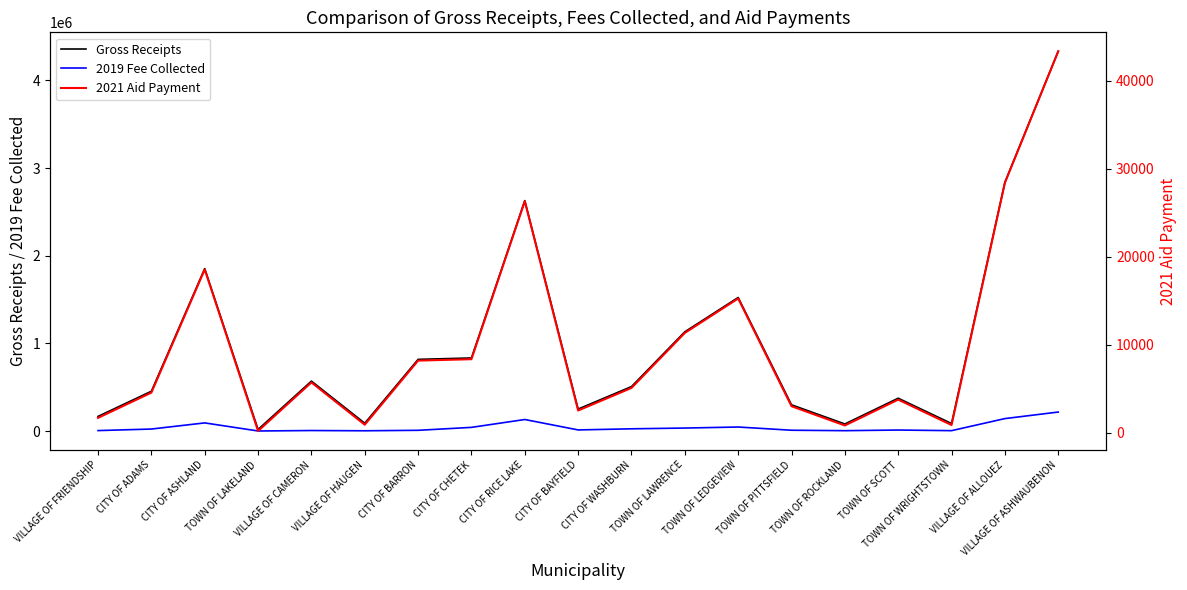

What is the smallest value displayed?

178.0